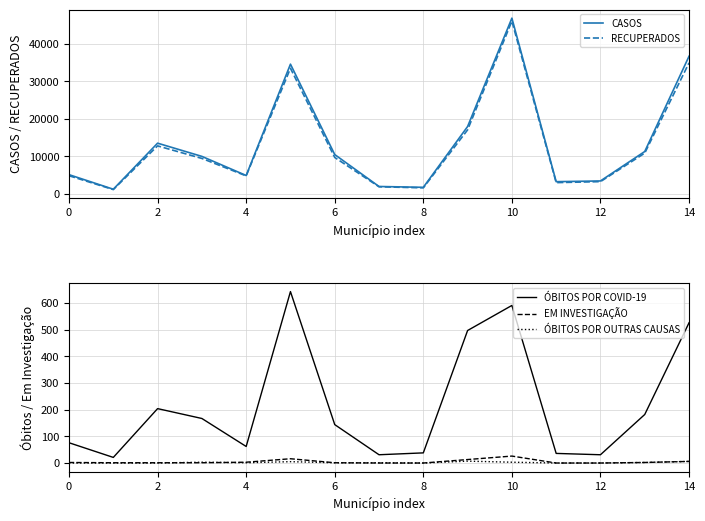

True or false: ÓBITOS POR COVID-19 and CASOS cross at least once.

False